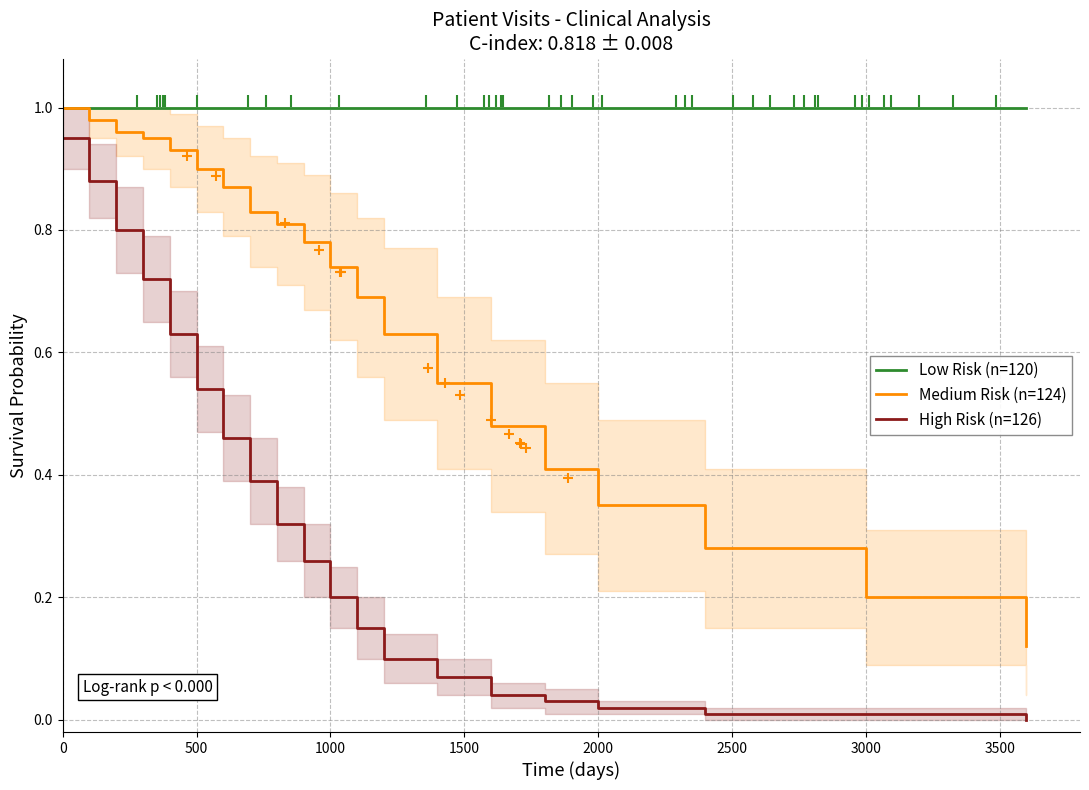

What is the average value of the Medium Risk (n=124) series?

0.7